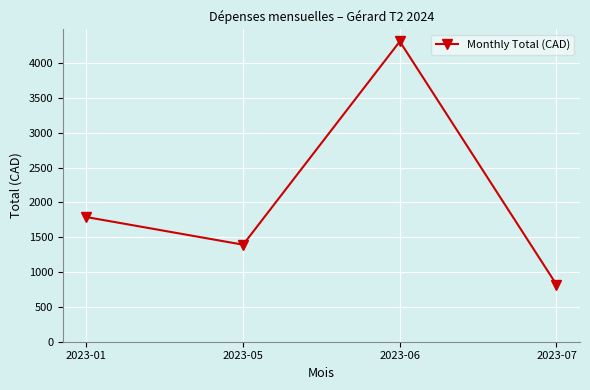

List the labels in order of value, largest first.

2023-06, 2023-01, 2023-05, 2023-07